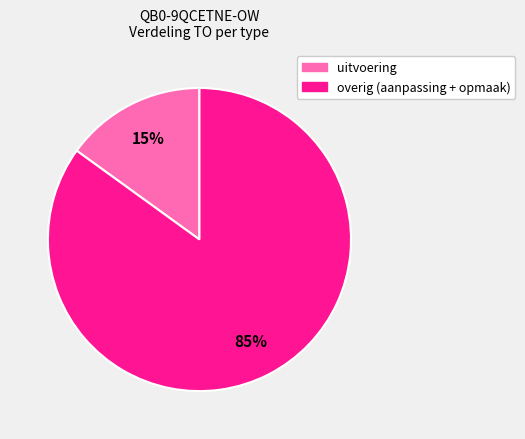

Does any single category account for the majority?

Yes